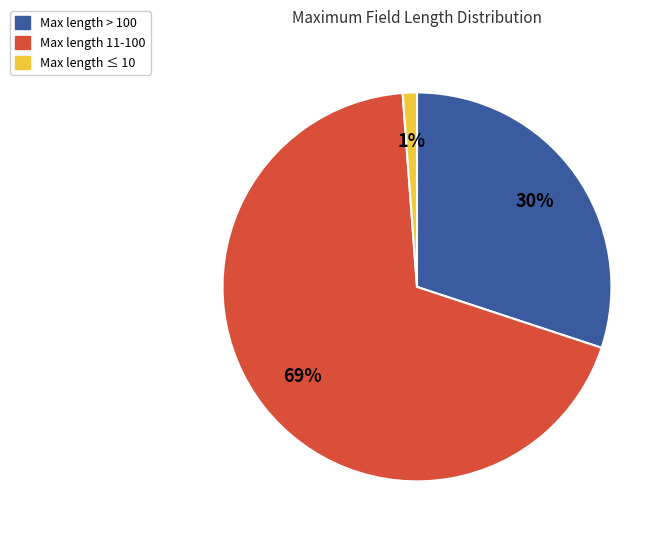

Rank the categories by value from highest to lowest.

Max length 11-100, Max length > 100, Max length ≤ 10